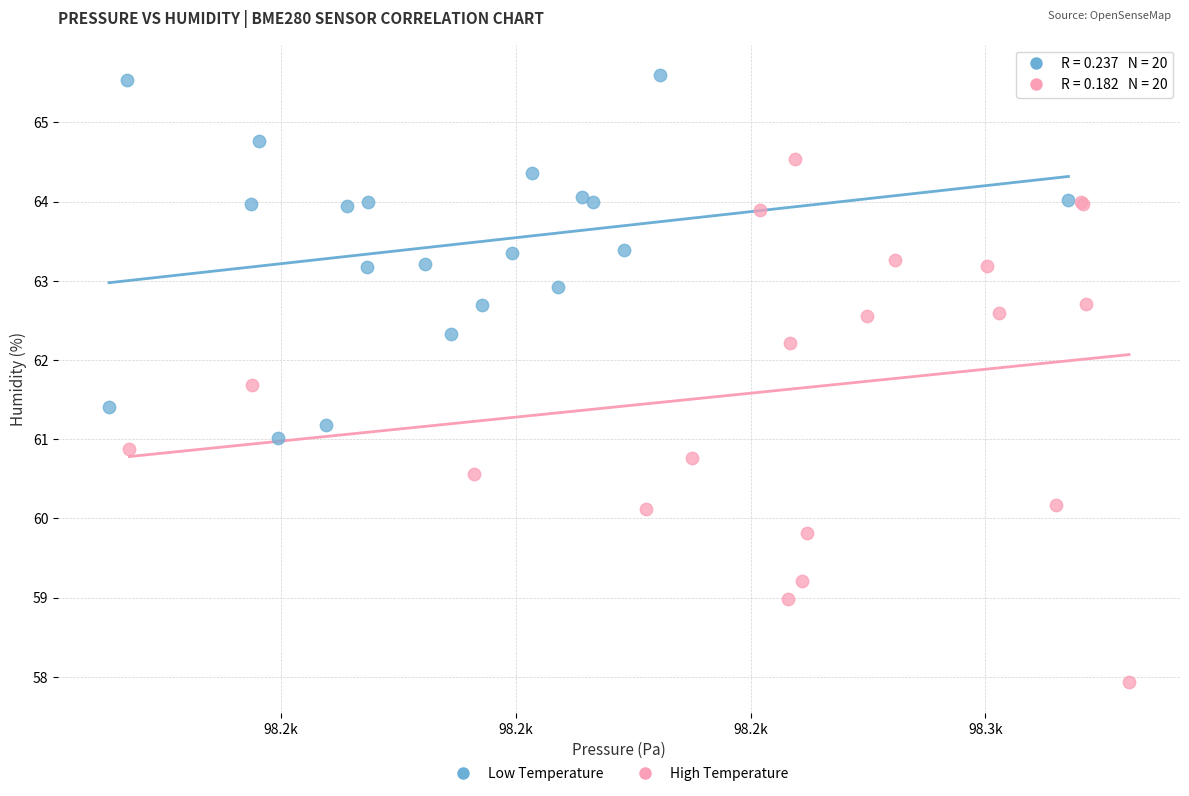

Which series has the largest Y range (max minus min)?

High Temperature